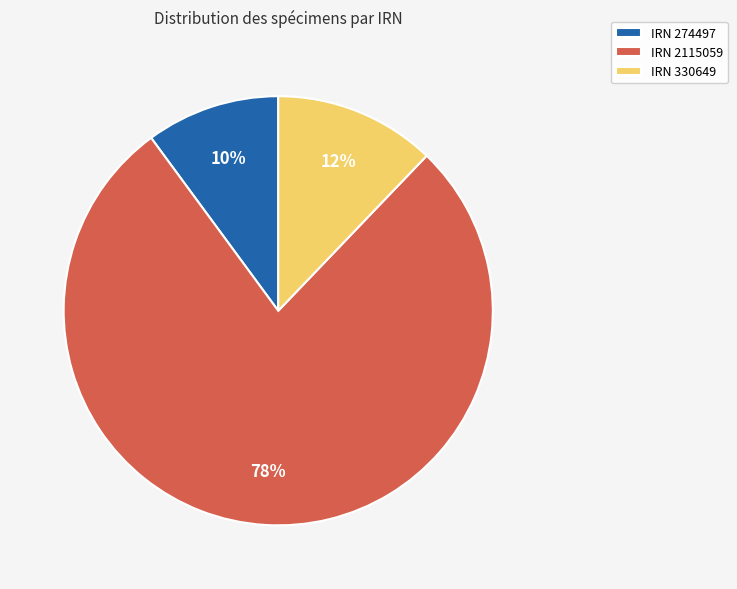

How many segments does this pie chart have?

3